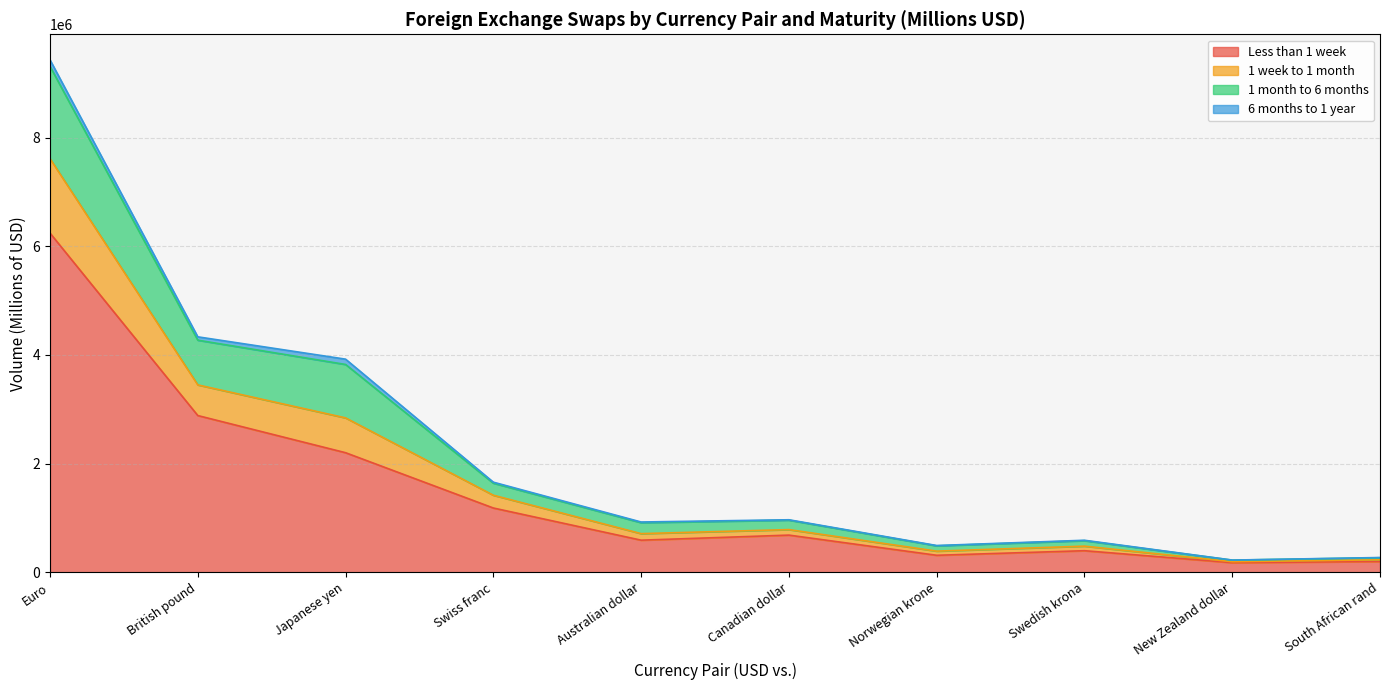

At which category is the sum across all series the highest?

Euro